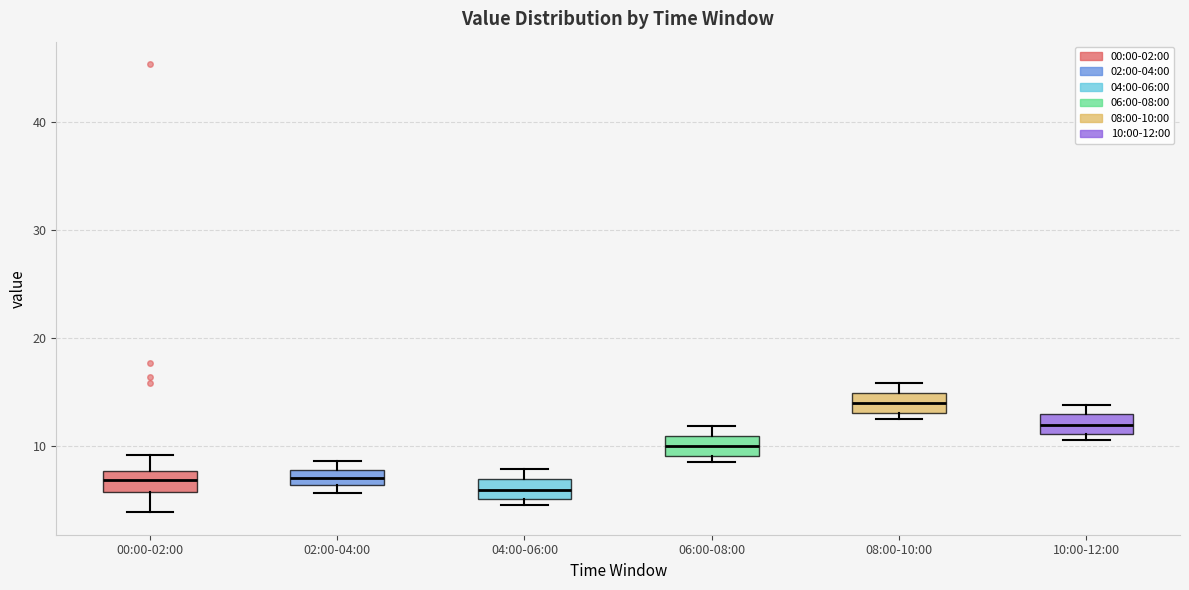

Where is the upper edge of the box for 10:00-12:00 on the y-axis? The values are not printed on the chart, so give them approximately, as read against the axis.

13